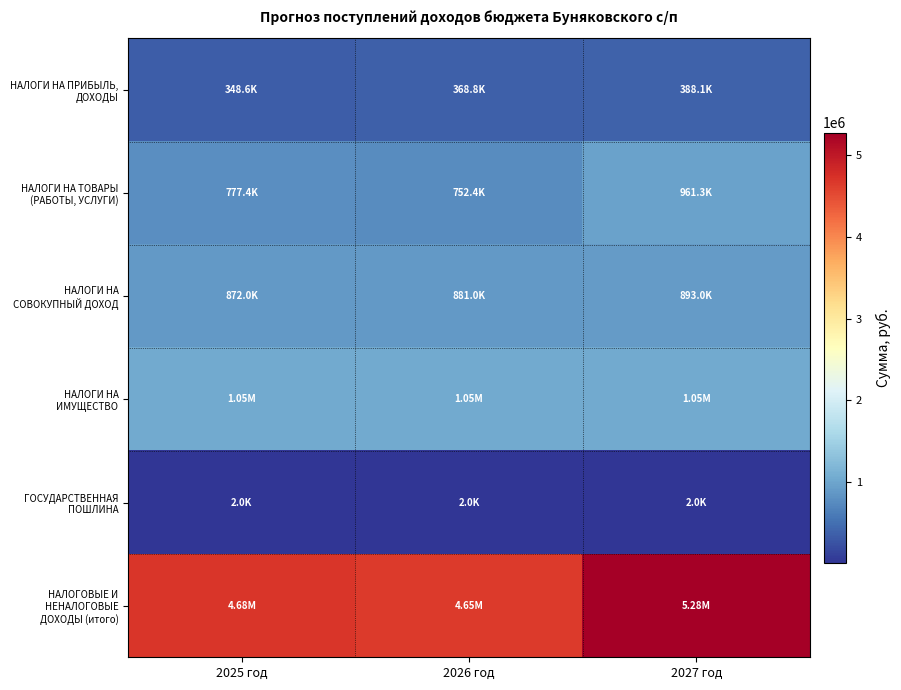

Rank the series by their maximum value, from lowest to highest.

ГОСУДАРСТВЕННАЯ ПОШЛИНА, НАЛОГИ НА ПРИБЫЛЬ, ДОХОДЫ, НАЛОГИ НА СОВОКУПНЫЙ ДОХОД, НАЛОГИ НА ТОВАРЫ (РАБОТЫ, УСЛУГИ), НАЛОГИ НА ИМУЩЕСТВО, НАЛОГОВЫЕ И НЕНАЛОГОВЫЕ ДОХОДЫ (итого)